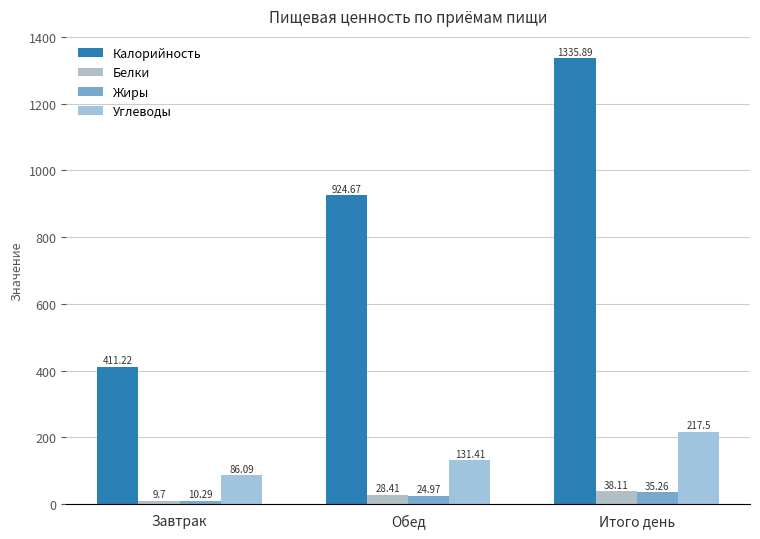

How many data points does each series have?

3